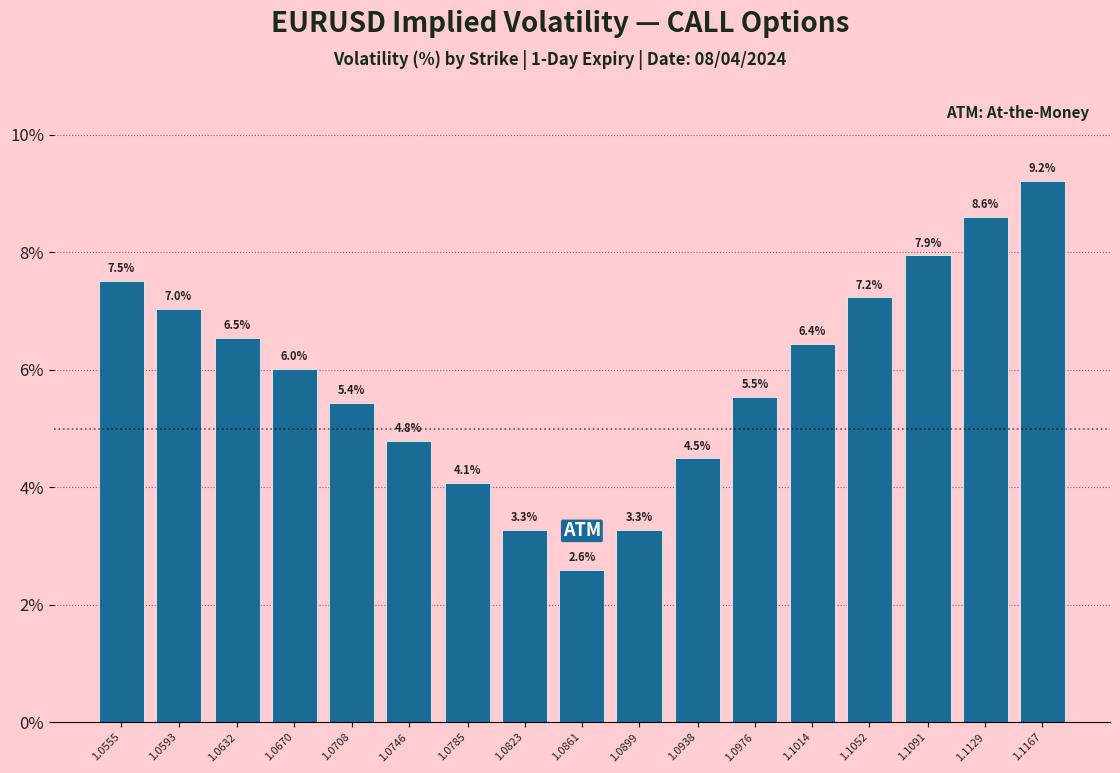

Reading left to right, what are all the values shown in this chart?

7.5	7.0	6.5	6.0	5.4	4.8	4.1	3.3	2.6	3.3	4.5	5.5	6.4	7.2	7.9	8.6	9.2